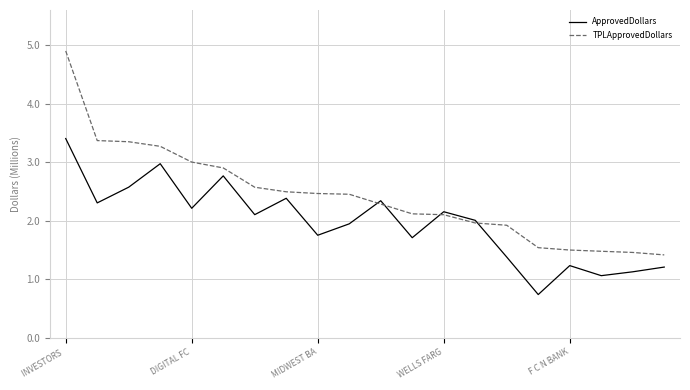

What is the smallest value displayed?

0.7